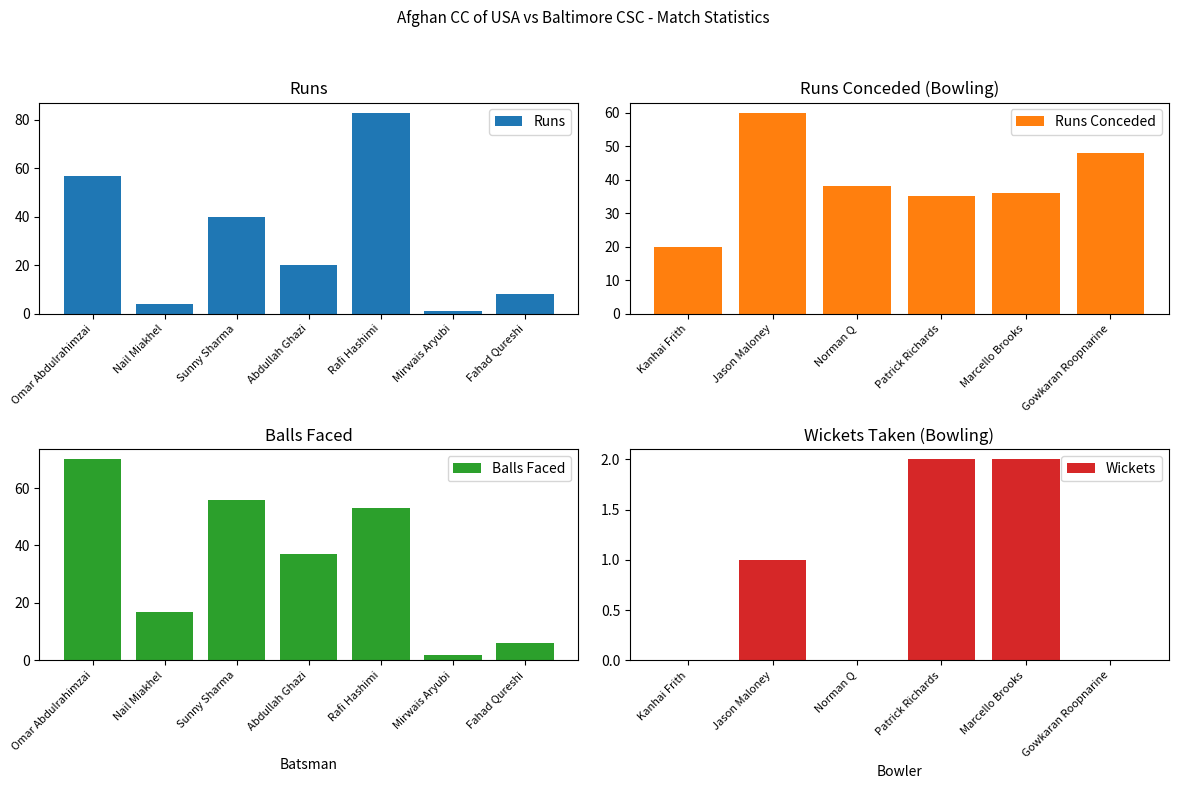

What is the difference between the highest and lowest values at Rafi Hashimi?

30